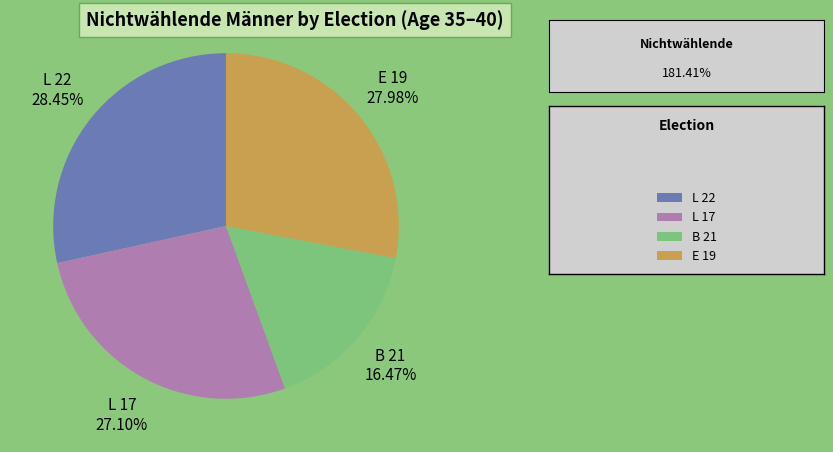

Is there a majority slice in this chart?

No